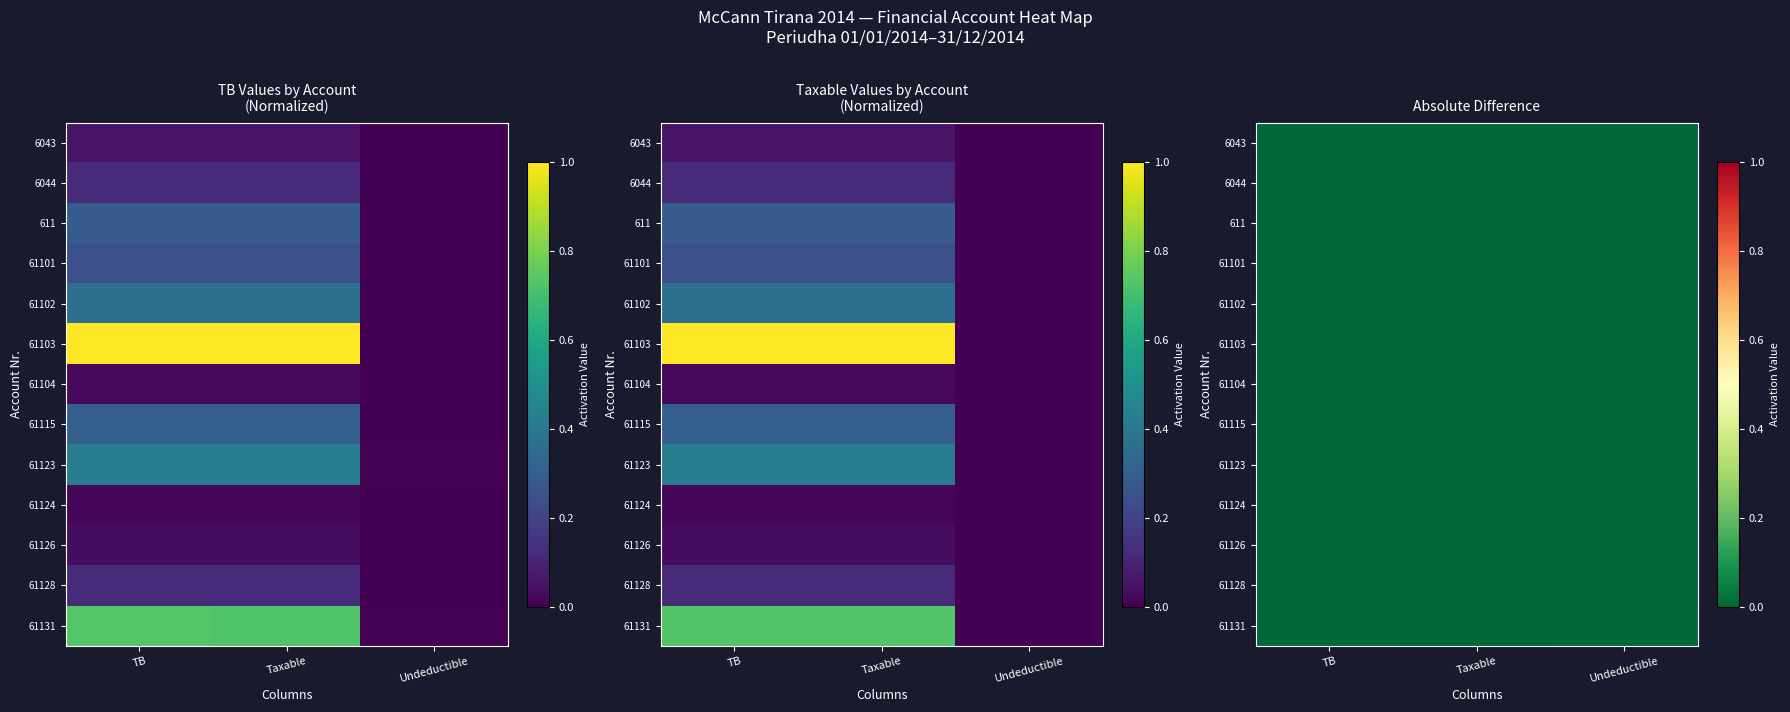

Which label corresponds to the smallest value in the chart?

Undeductible